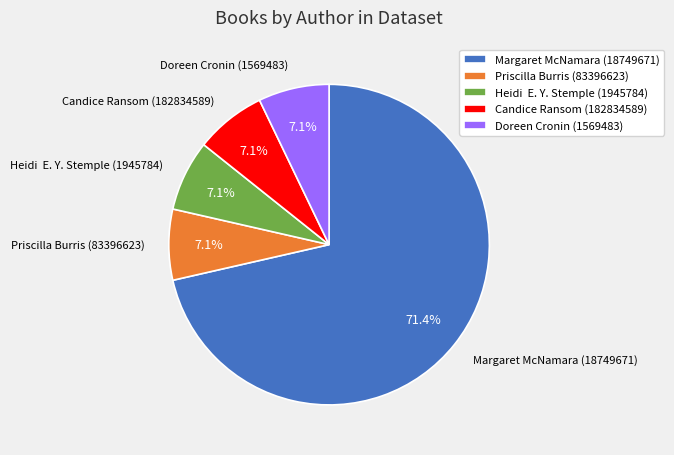

What percentage is the Priscilla Burris (83396623) slice, to the nearest percent?

7%